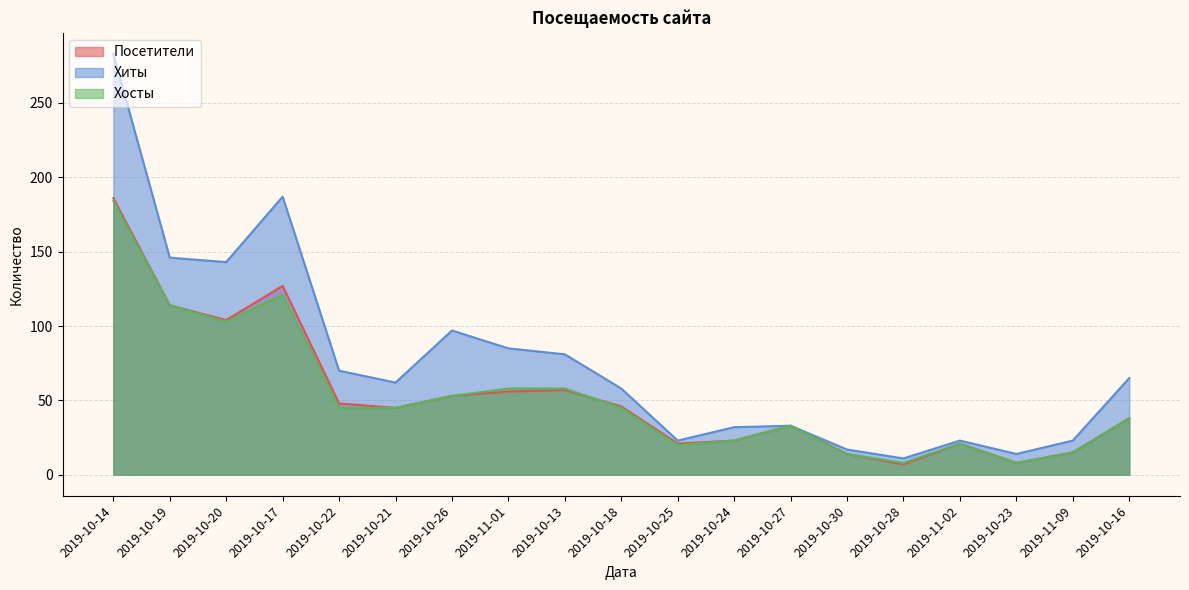

Reading left to right, list all the values displayed in this chart.

Посетители: 186	114	104	127	48	45	53	56	57	46	21	23	33	14	7	21	8	15	38
Хиты: 283	146	143	187	70	62	97	85	81	58	23	32	33	17	11	23	14	23	65
Хосты: 184	114	103	121	45	45	53	58	58	45	20	23	33	14	8	21	8	15	38